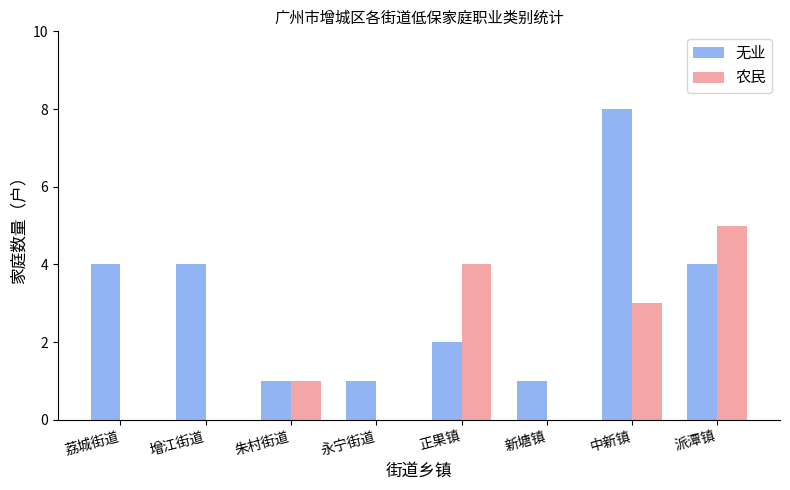

Reading left to right, list all the values displayed in this chart.

无业: 荔城街道=4	增江街道=4	朱村街道=1	永宁街道=1	正果镇=2	新塘镇=1	中新镇=8	派潭镇=4
农民: 荔城街道=0	增江街道=0	朱村街道=1	永宁街道=0	正果镇=4	新塘镇=0	中新镇=3	派潭镇=5